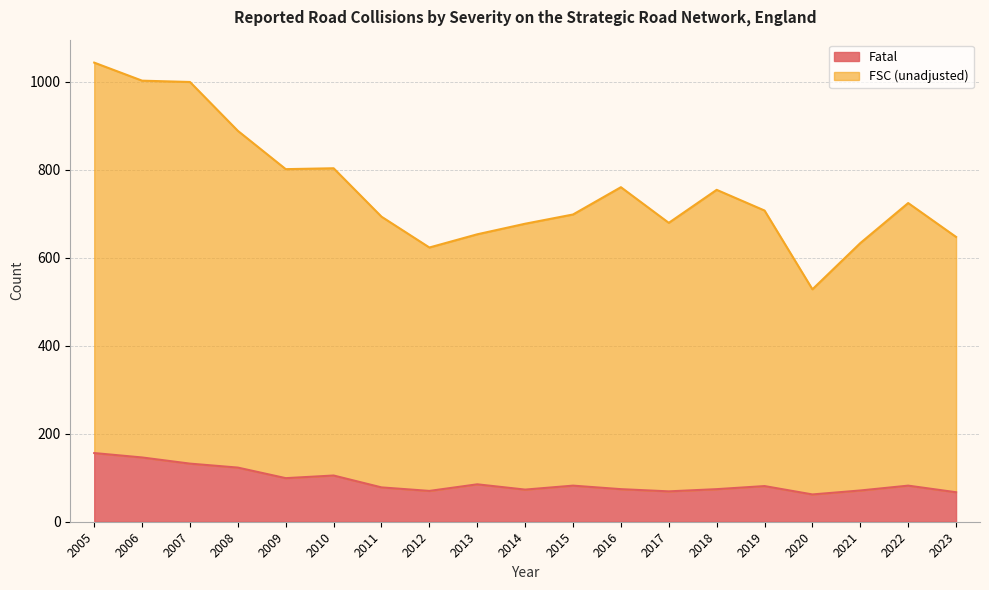

Rank the series by their average value, from lowest to highest.

Fatal, FSC (unadjusted)